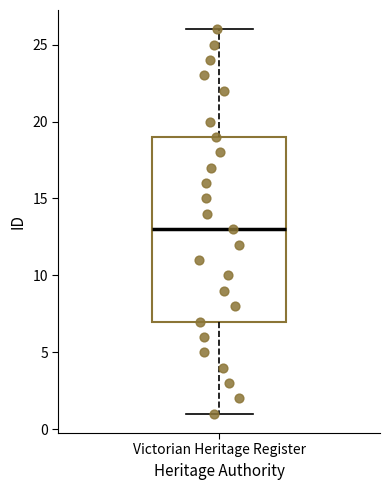

Read this box plot against the y-axis: the position of the median line, the range covered by the box, and the ends of both whiskers. The values are not printed on the chart, so give them approximately, as read against the axis.

median 13, box 7 to 19, whiskers 1 to 26